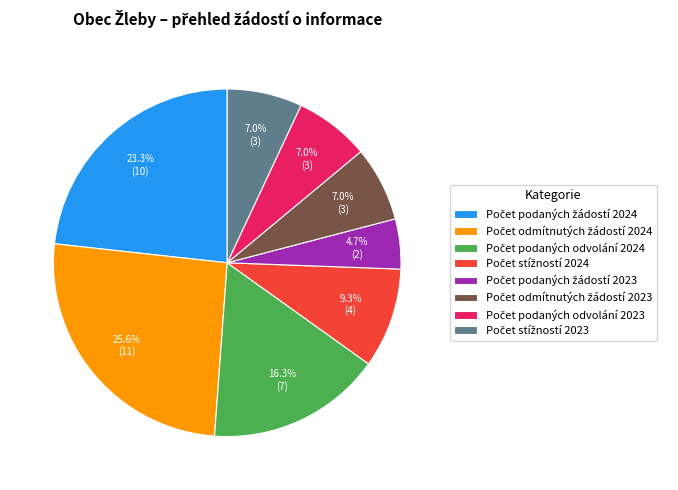

Does any single category account for the majority?

No